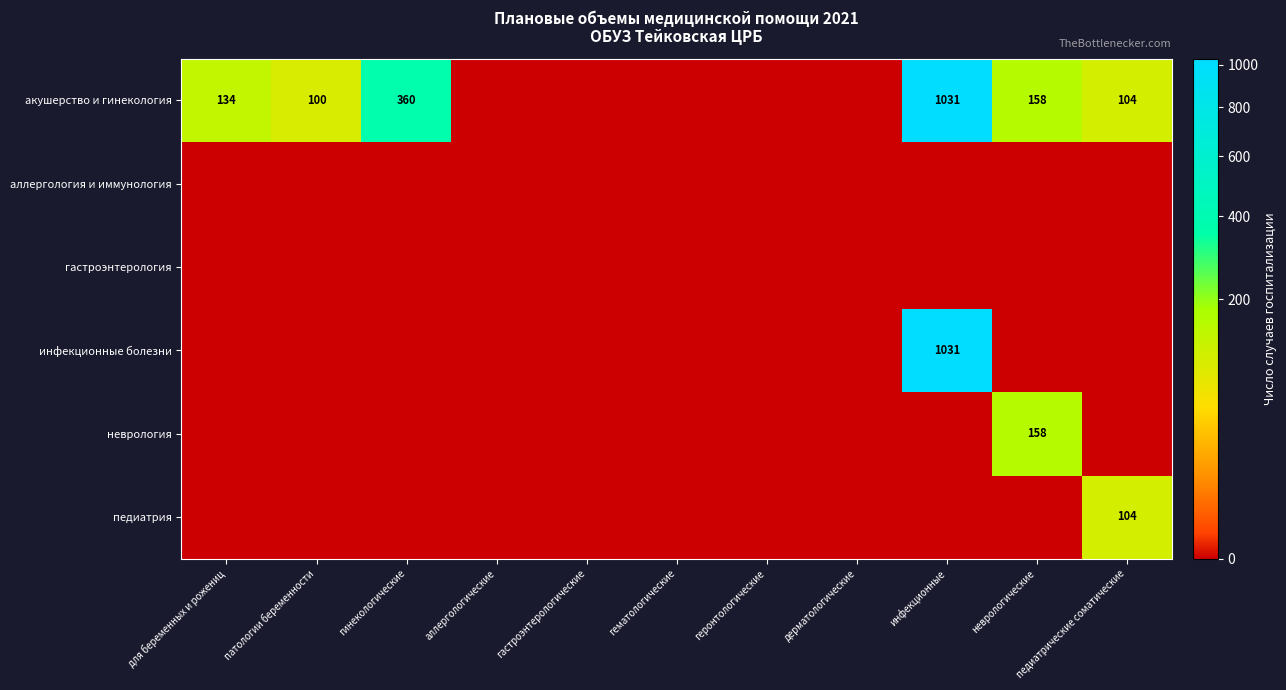

Between геронтологические and неврологические, which is larger?

неврологические